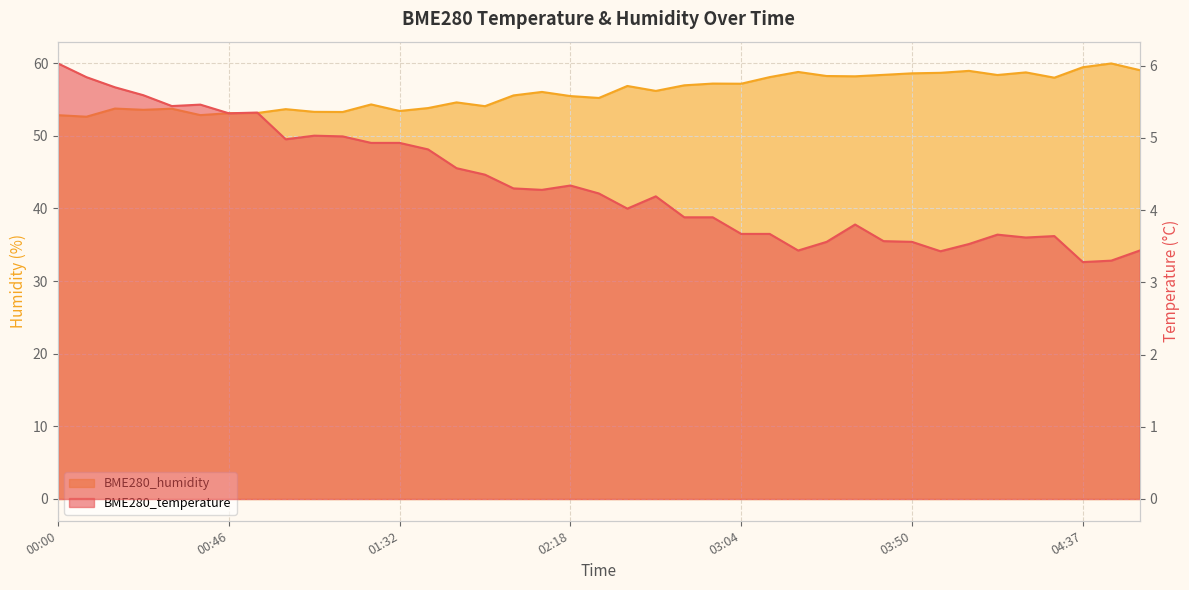

Is it true that BME280_temperature equals 1.8 at 04:06?

False